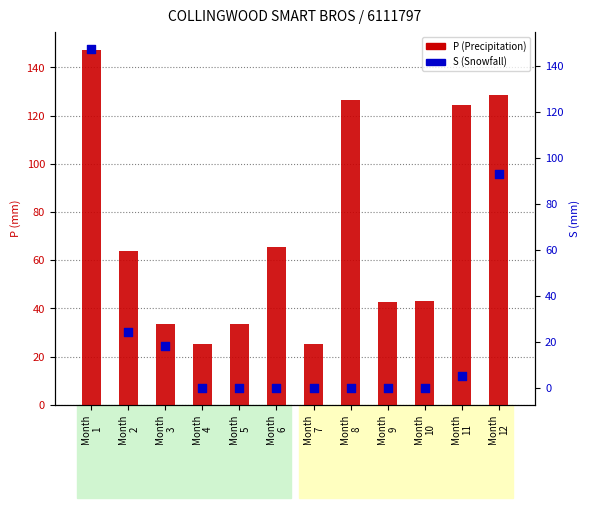

Which series contains the highest Y value?

P (Precipitation, mm)